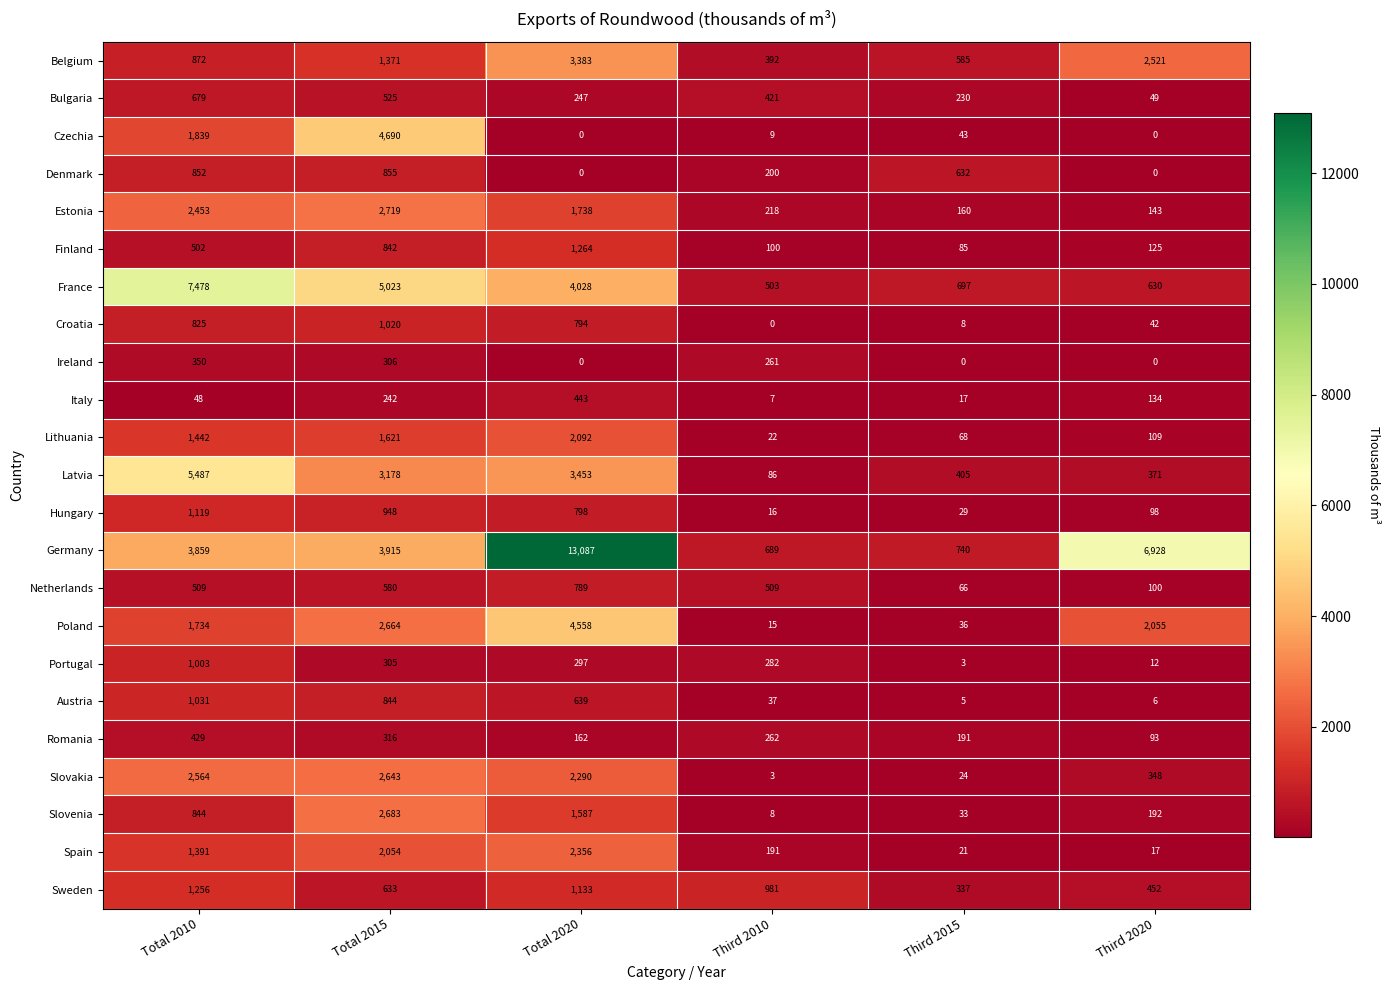

How many data points in Latvia are less than 3178?

3